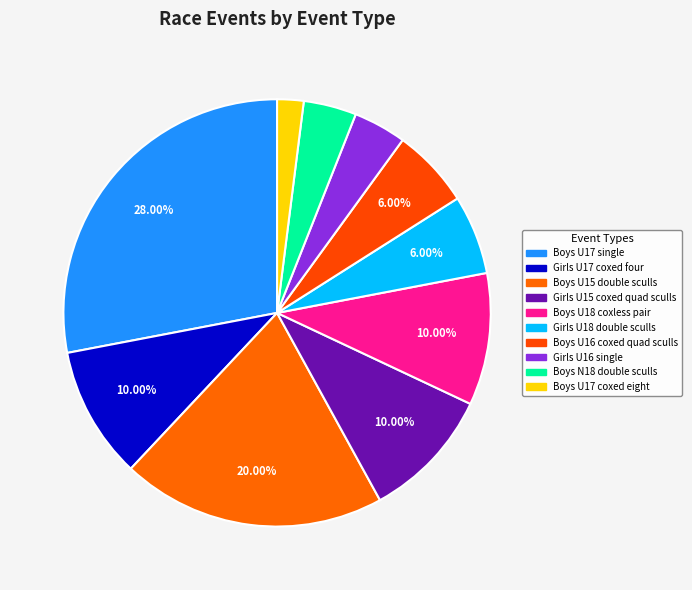

How many segments does this pie chart have?

10